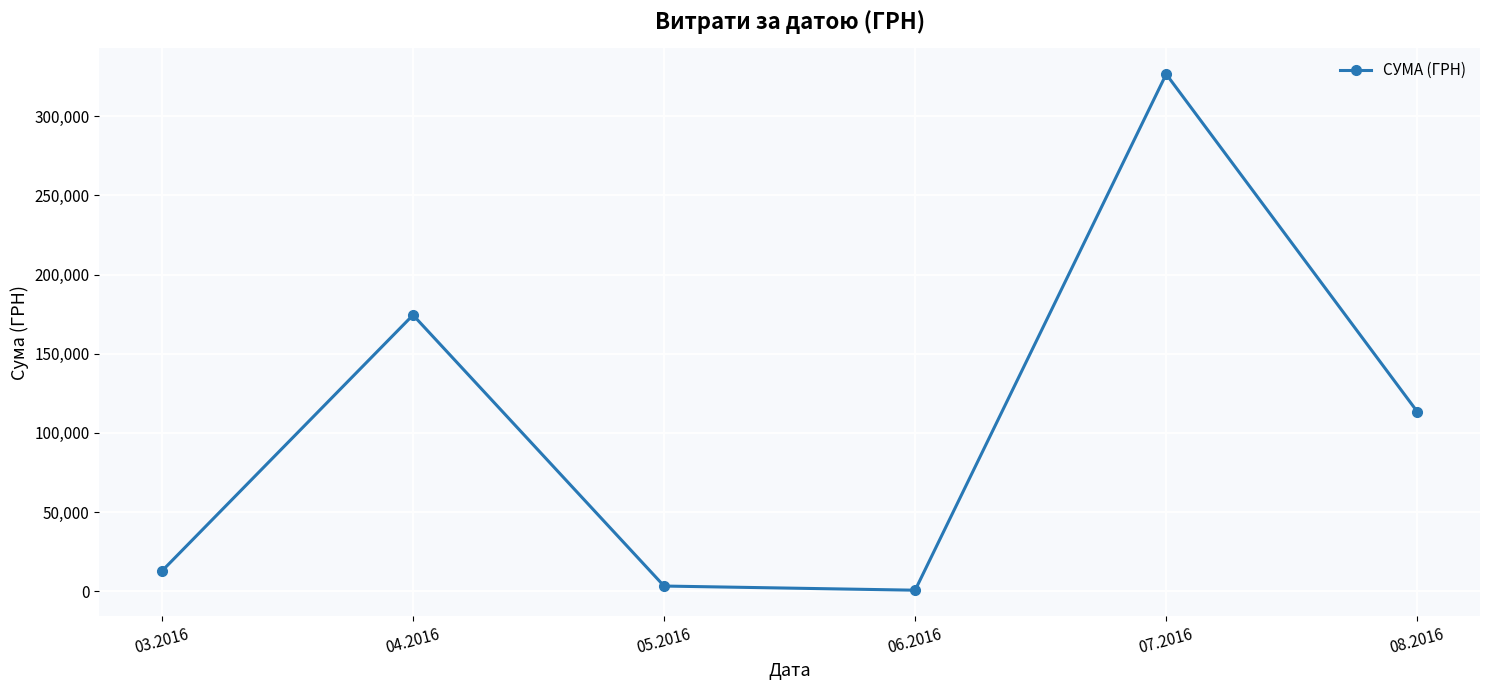

How many data points are above 113398?

3